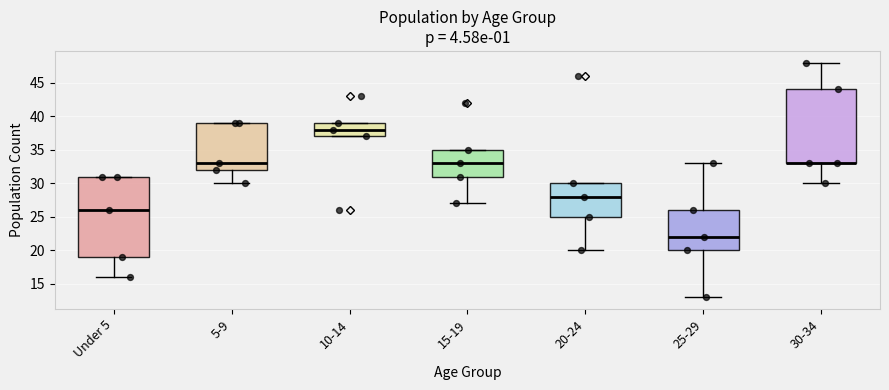

Reading left to right, read every box against the y-axis: the position of its median line, the range the box covers, and the ends of its whiskers. The values are not printed on the chart, so give them approximately, as read against the axis.

Under 5: median 26, box 19 to 31, whiskers 16 to 31
5-9: median 33, box 32 to 39, whiskers 30 to 39
10-14: median 38, box 37 to 39, whiskers 37 to 39
15-19: median 33, box 31 to 35, whiskers 27 to 35
20-24: median 28, box 25 to 30, whiskers 20 to 30
25-29: median 22, box 20 to 26, whiskers 13 to 33
30-34: median 33 (drawn on the box's lower edge), box 33 to 44, whiskers 30 to 48